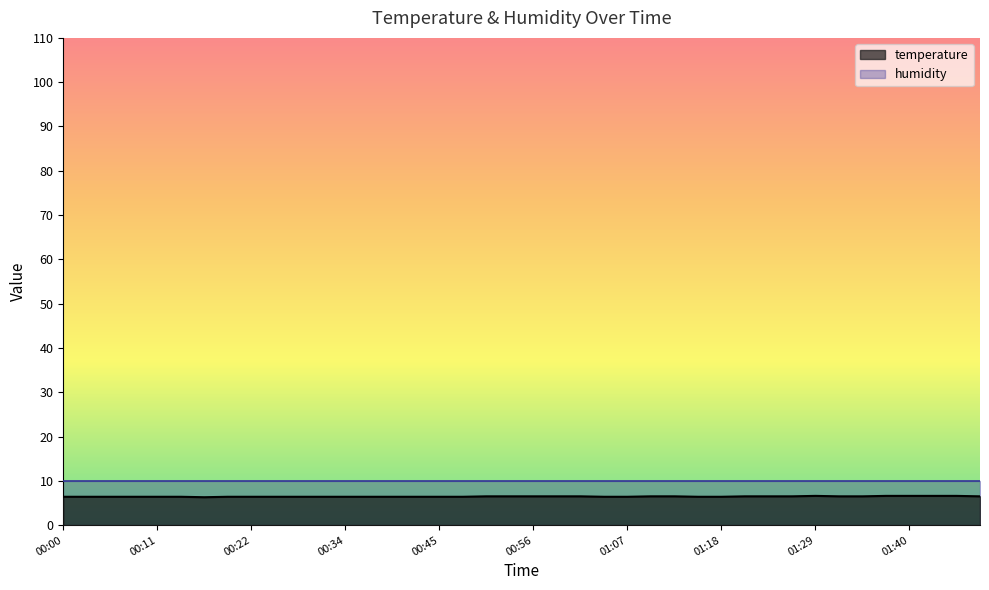

Between 00:31 and 01:42, which is larger?

01:42